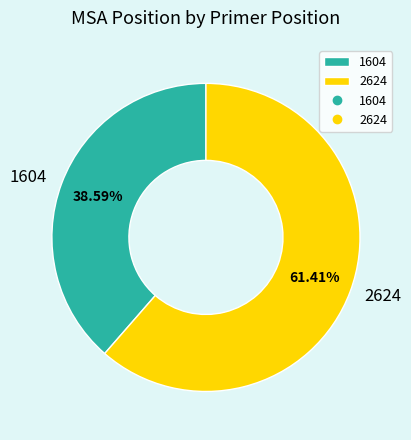

Is it true that 2624 is 70% of the pie?

False